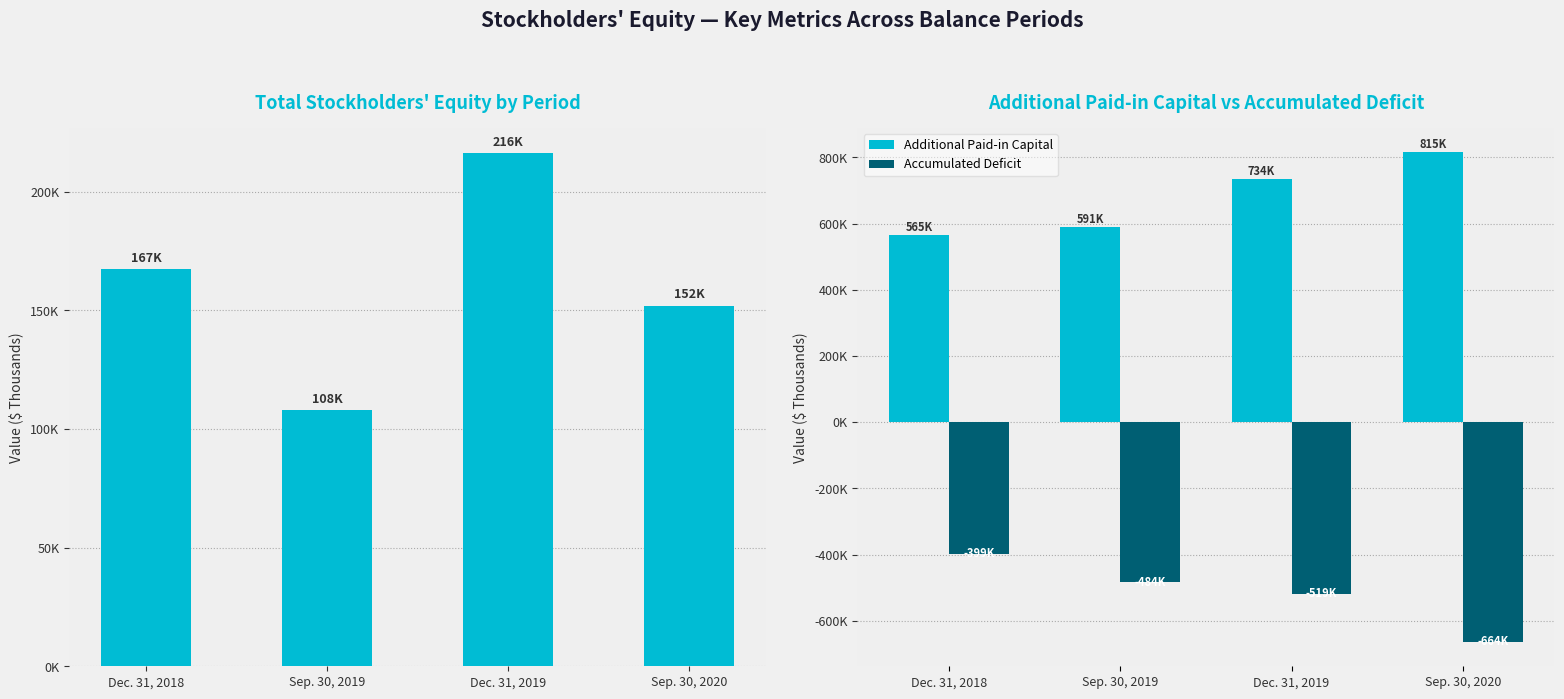

How many bars are there in total?

12